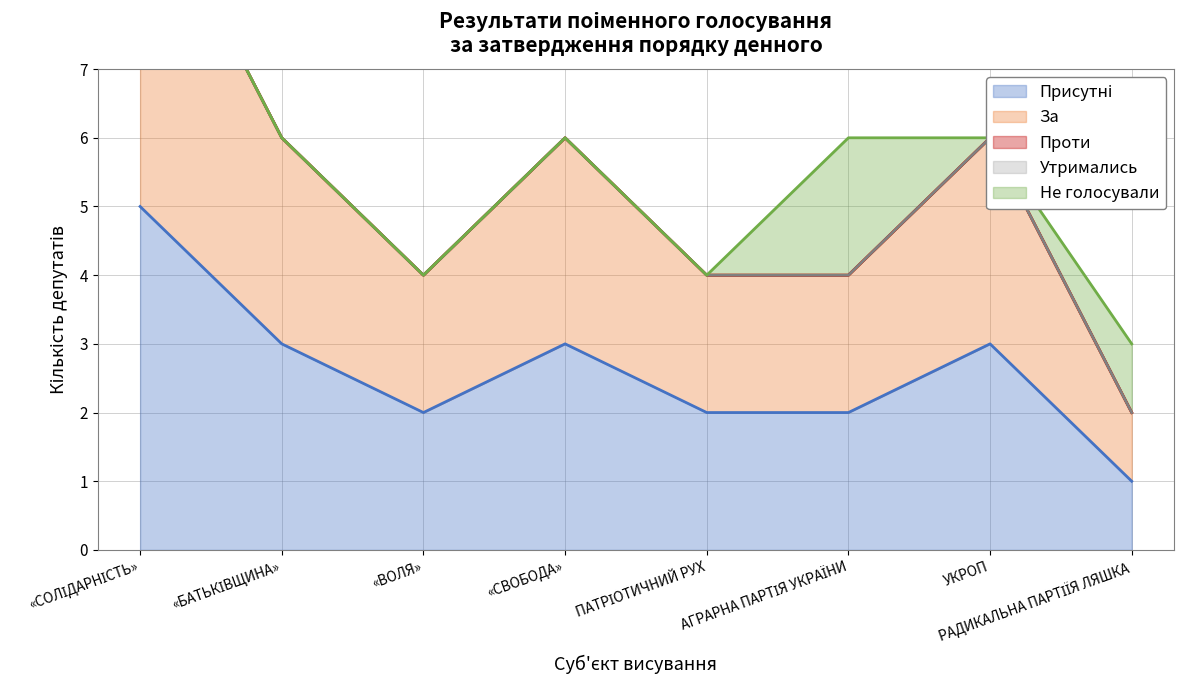

What is the label of the 8th point from the right?

«СОЛІДАРНІСТЬ»